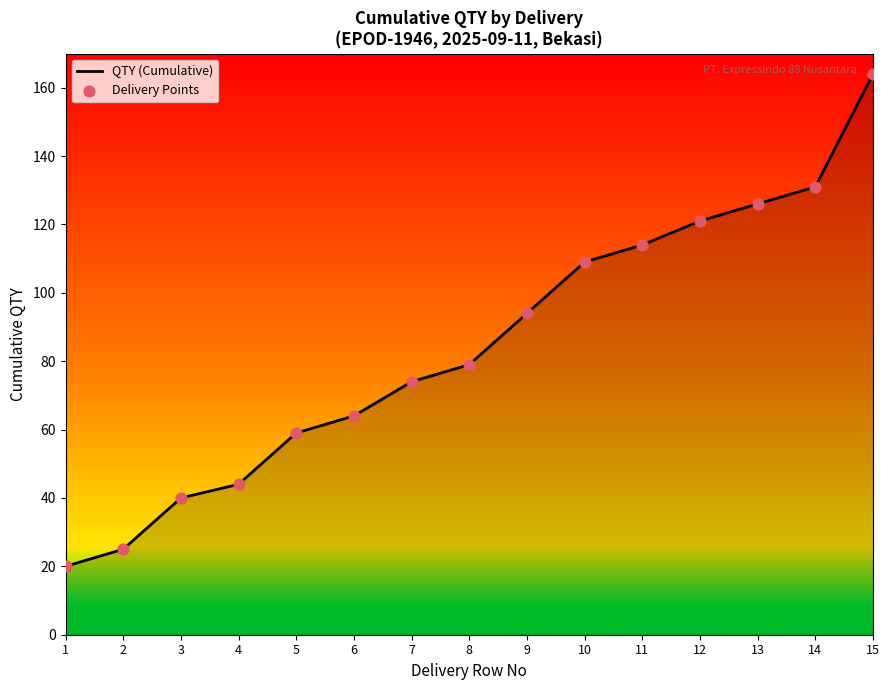

What is the ratio of the value at 8 to the value at 10?

0.7